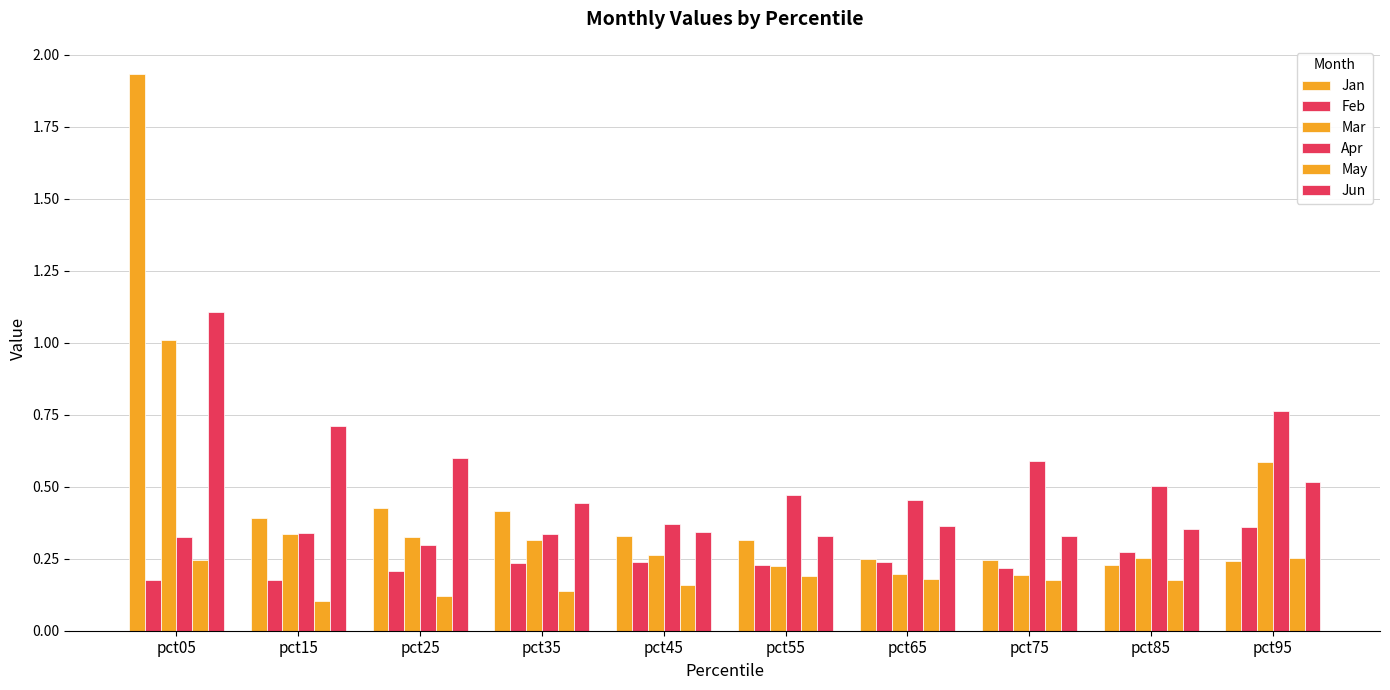

How many data points does each series have?

10